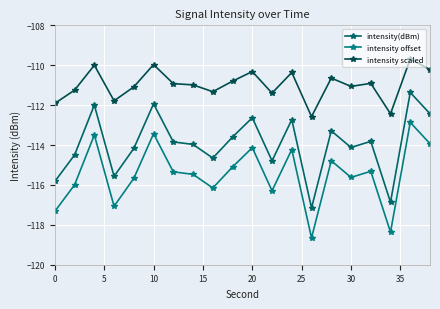

True or false: intensity offset and intensity scaled intersect in this chart.

False